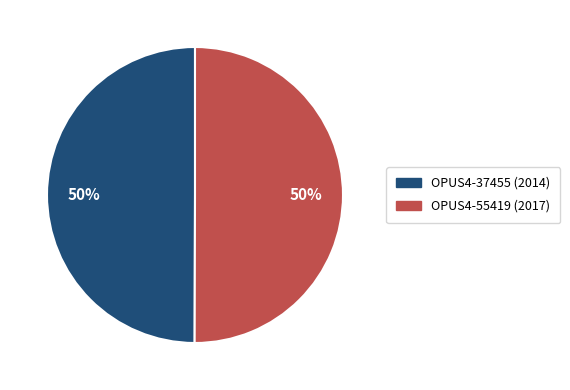

To the nearest percent, what percentage of the pie is OPUS4-37455?

50%